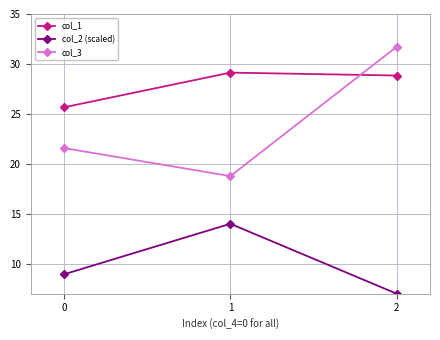

Which series has the largest range (max minus min)?

col_3